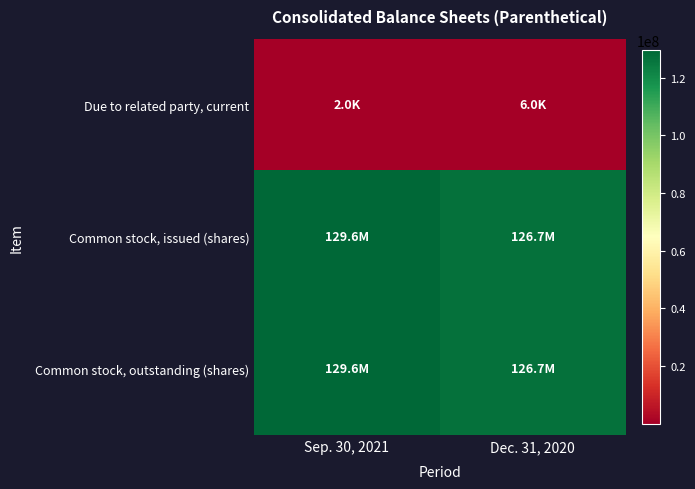

Reading left to right, transcribe all the data shown in this chart.

Due to related party, current: Sep. 30, 2021=2000	Dec. 31, 2020=6000
Common stock, issued (shares): Sep. 30, 2021=129570000	Dec. 31, 2020=126725000
Common stock, outstanding (shares): Sep. 30, 2021=129570000	Dec. 31, 2020=126725000